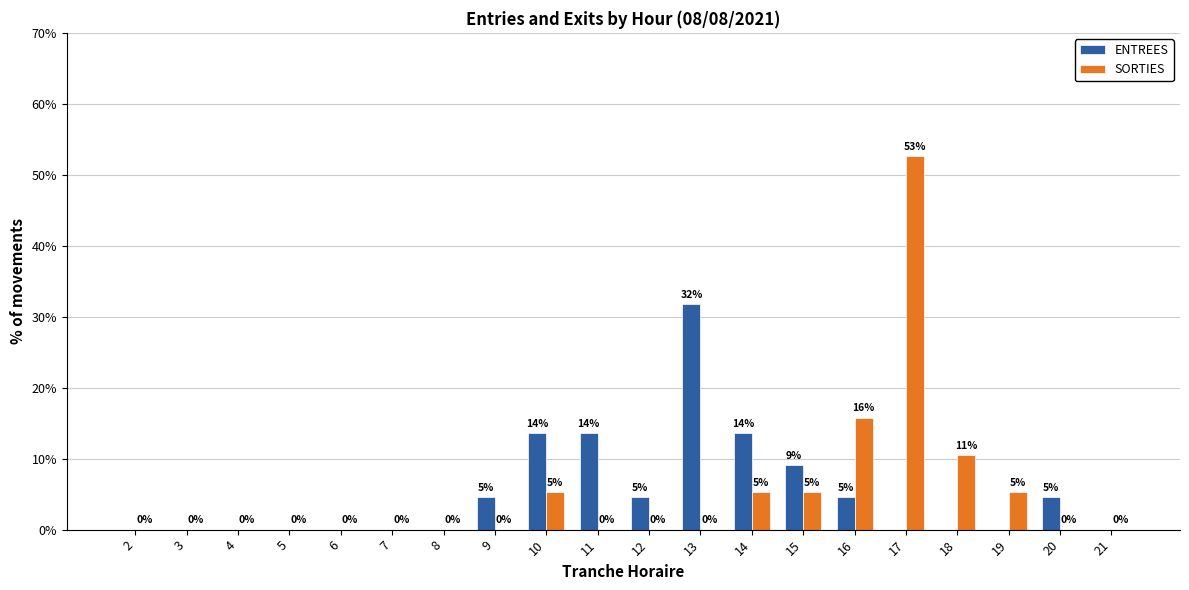

Reading left to right, what are all the values shown in this chart?

ENTREES: 0.0	0.0	0.0	0.0	0.0	0.0	0.0	4.5	13.6	13.6	4.5	31.8	13.6	9.1	4.5	0.0	0.0	0.0	4.5	0.0
SORTIES: 0.0	0.0	0.0	0.0	0.0	0.0	0.0	0.0	5.3	0.0	0.0	0.0	5.3	5.3	15.8	52.6	10.5	5.3	0.0	0.0